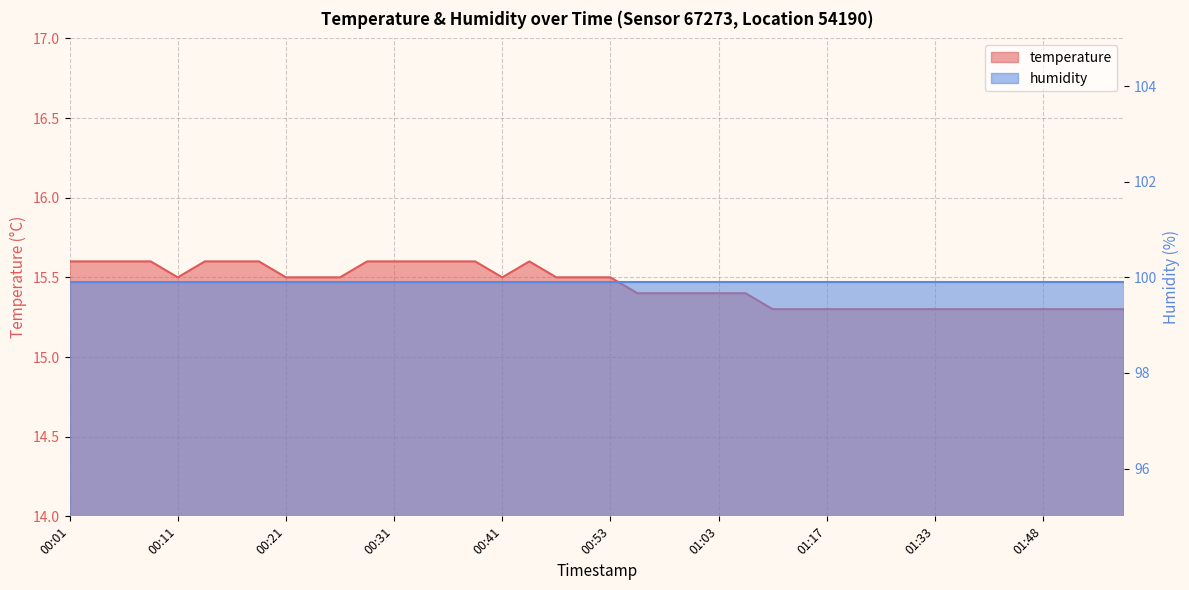

At which category does the data reach its first local peak?

00:43